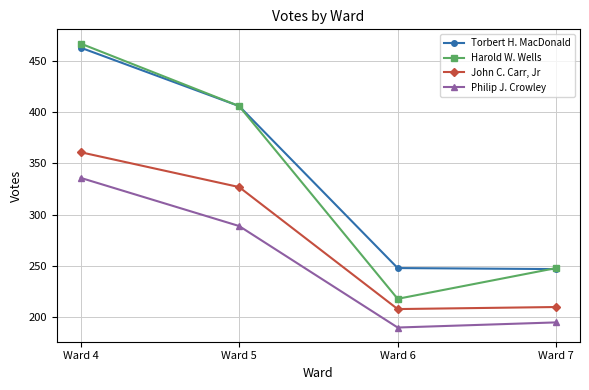

Is it true that John C. Carr, Jr equals 327 at Ward 5?

True